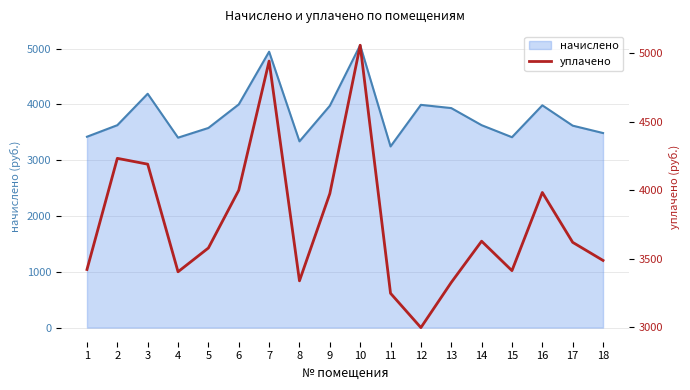

Reading right to left, list all the values displayed in this chart.

3486.0	3618.4	3982.7	3411.4	3626.6	3325.0	2995.0	3245.8	5059.1	3974.4	3336.8	4943.2	3999.2	3577.0	3403.1	4189.7	4232.3	3419.6